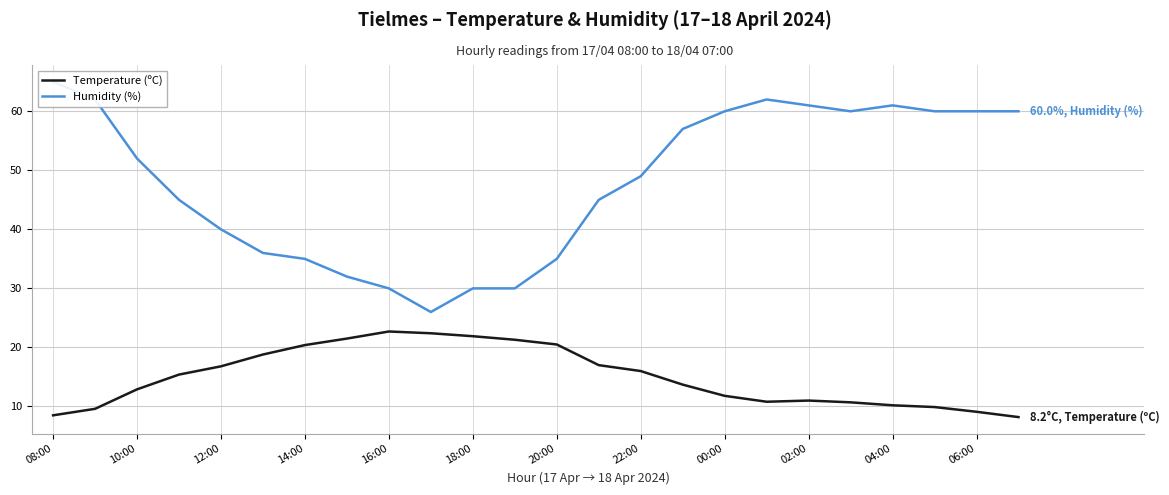

What is the difference between the second highest and second lowest values in the Temperature (ºC) series?

13.9